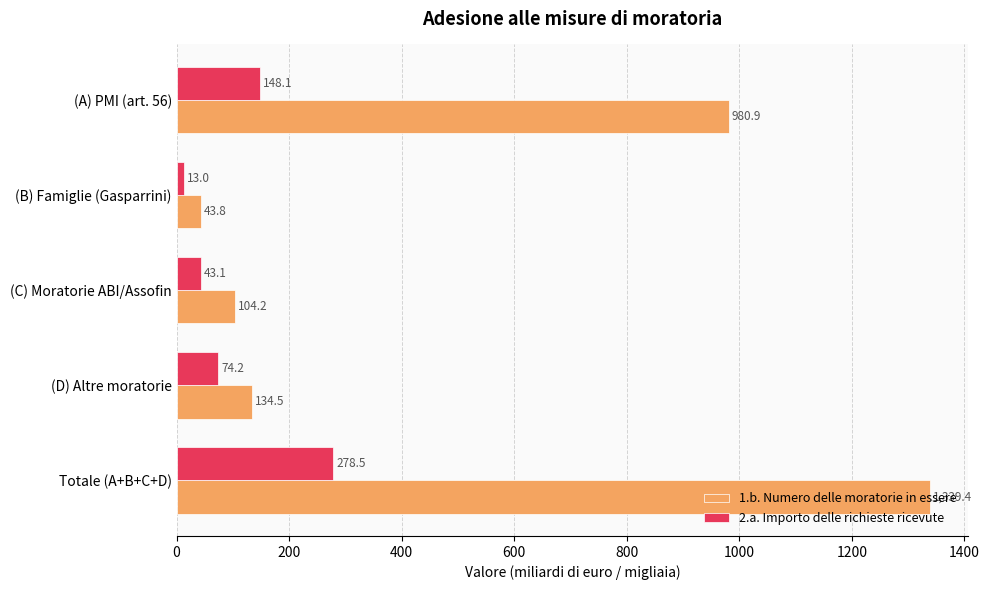

What is the difference between the maximum and minimum values in the 2.a. Importo delle richieste ricevute series?

265.5